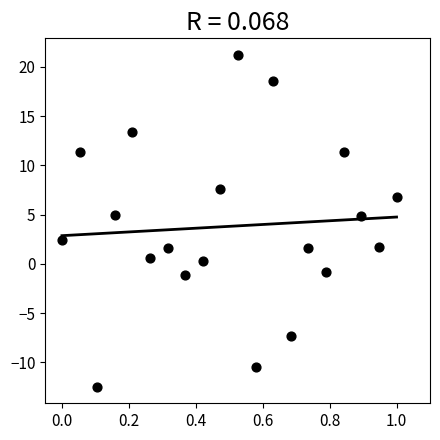

What is the range of Y values (max minus min)?

33.7